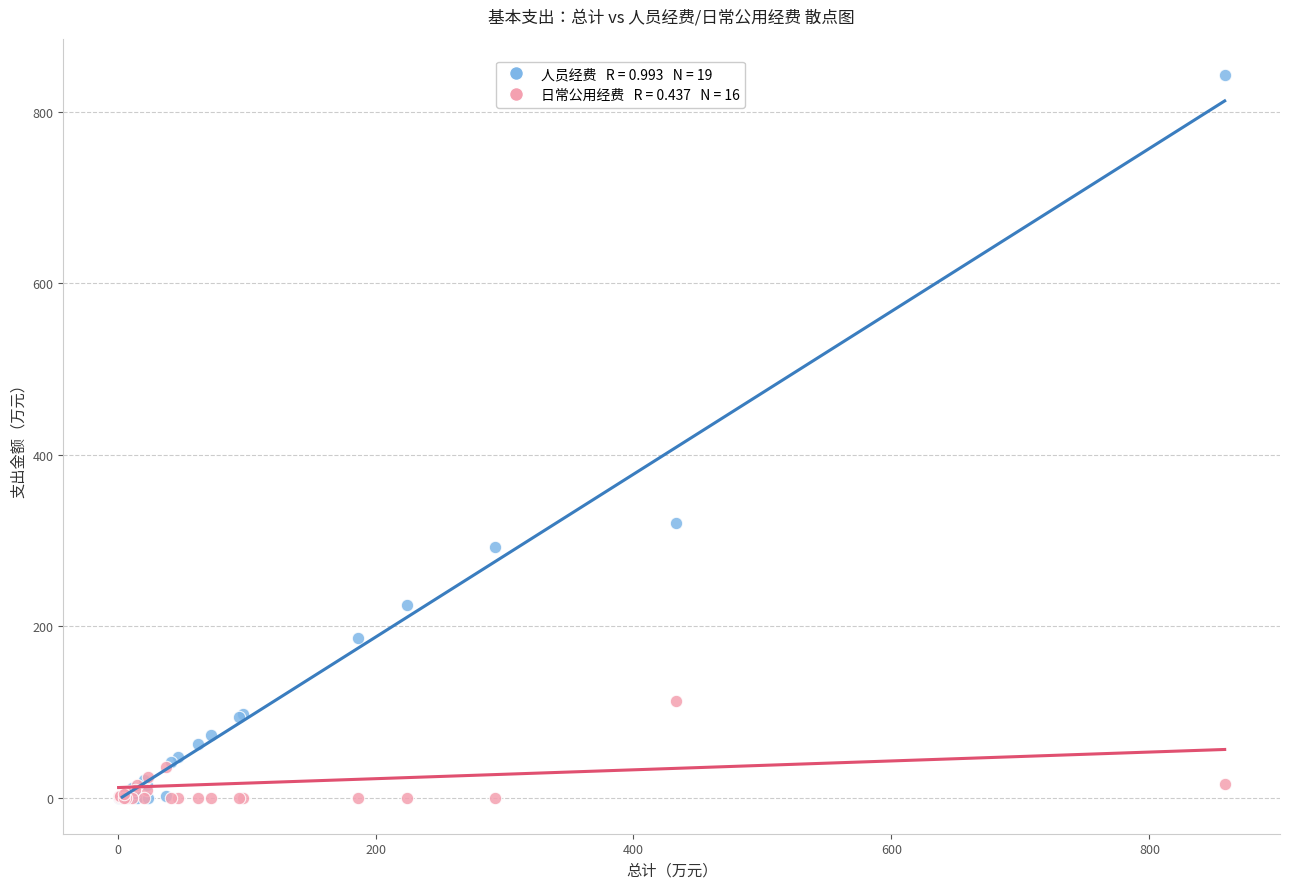

Across all series, what Y value is closest to 421?

319.9